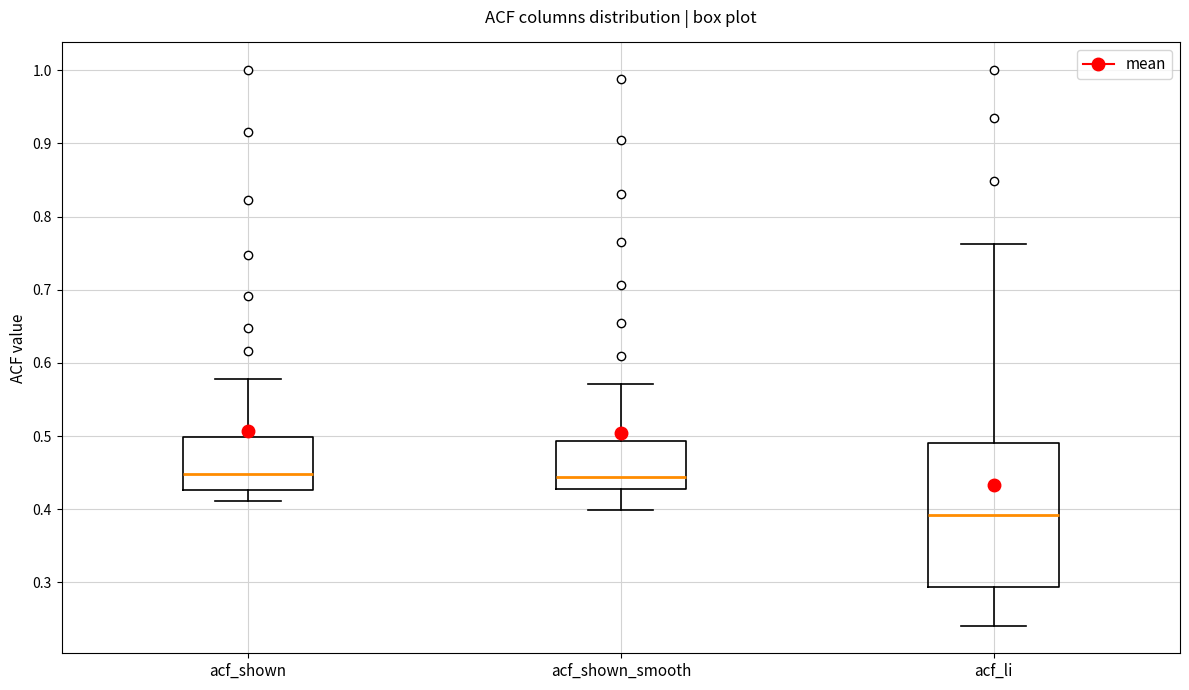

Reading left to right, read every box against the y-axis: the position of its median line, the range the box covers, and the ends of its whiskers. The values are not printed on the chart, so give them approximately, as read against the axis.

acf_shown: median 0.45, box 0.43 to 0.50, whiskers 0.41 to 0.58
acf_shown_smooth: median 0.44, box 0.43 to 0.49, whiskers 0.40 to 0.57
acf_li: median 0.39, box 0.29 to 0.49, whiskers 0.24 to 0.76